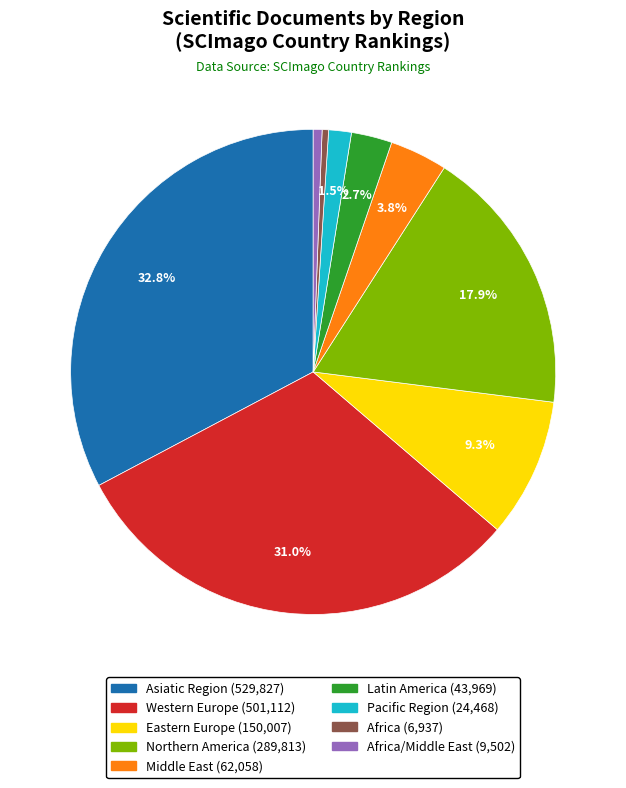

Is there any slice that represents more than half of the pie?

No